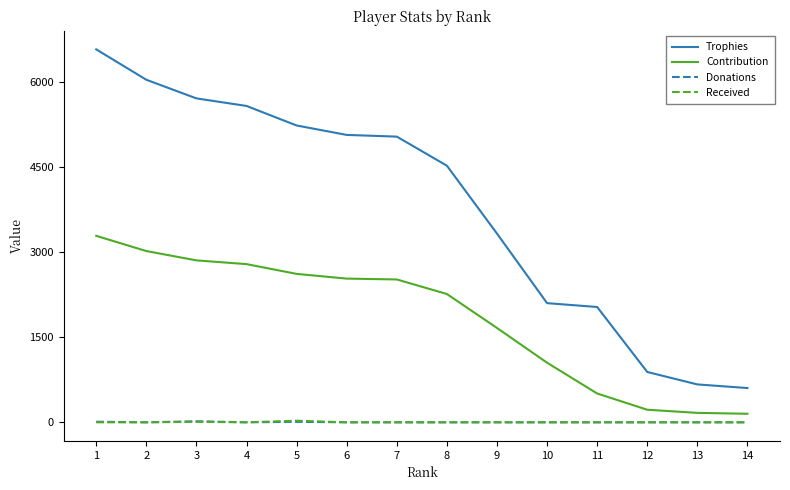

True or false: Contribution has a value of 150 at 14.

True